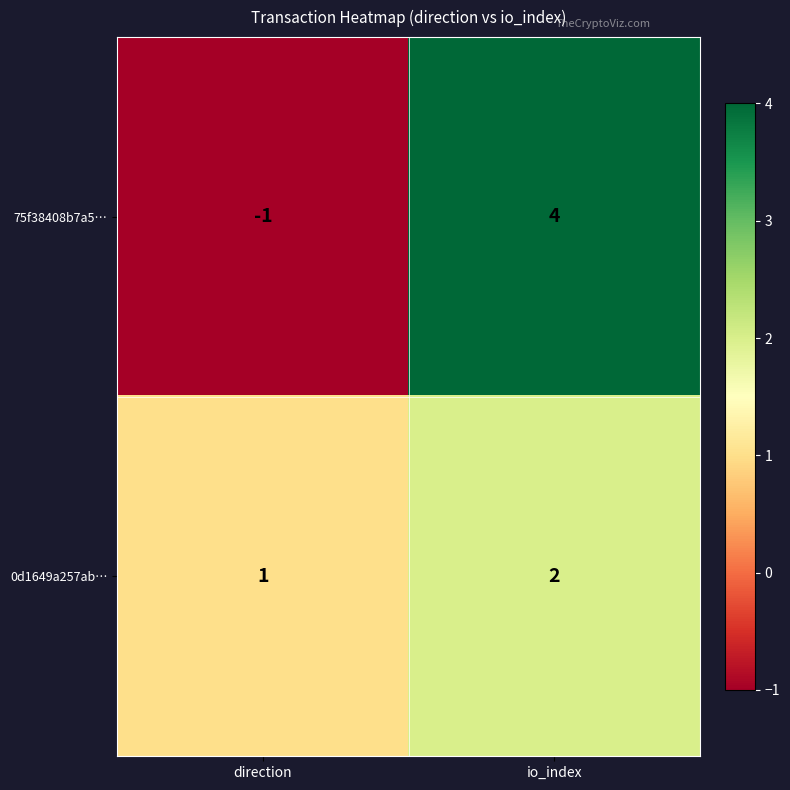

What is the sum of all 75f38408b7a5… values?

3